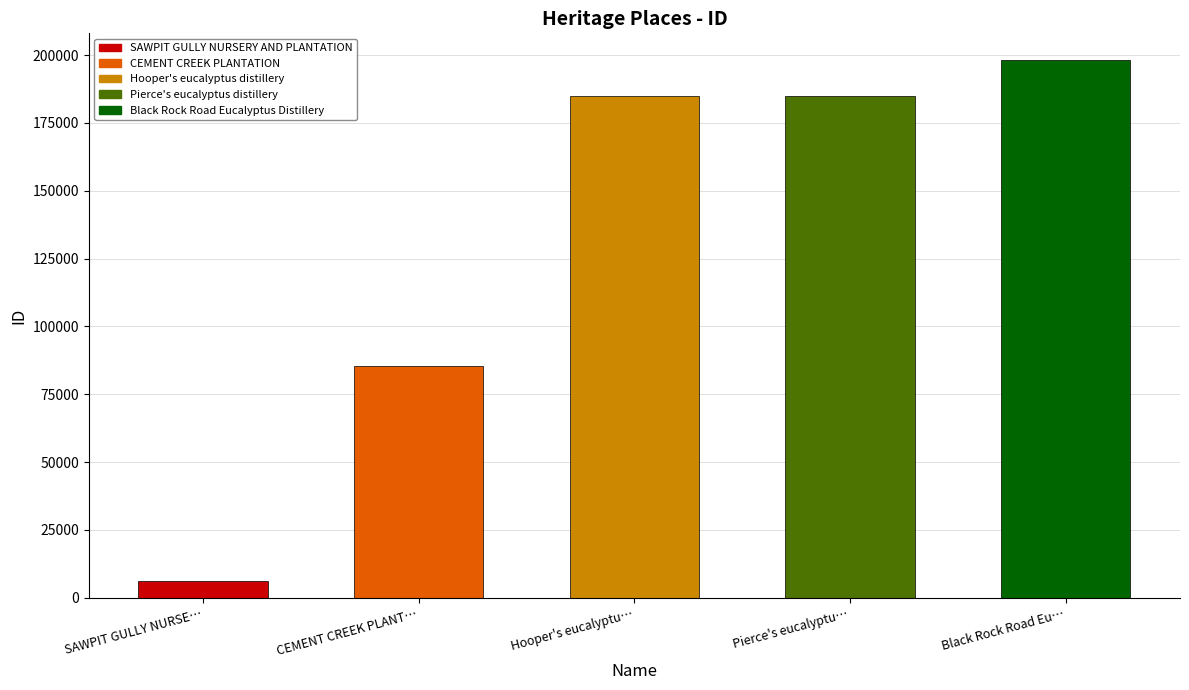

Is it true that the value at Pierce's eucalyptu… is 184952?

True